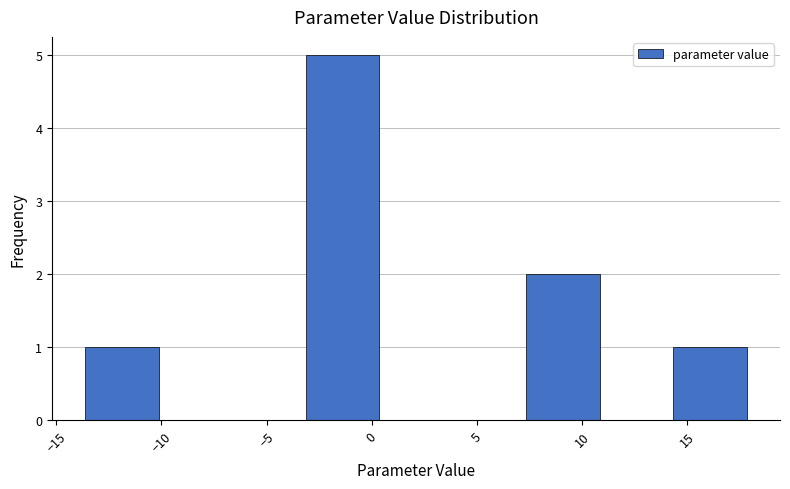

How tall is the bar that spans -13.5 to -10.0 on the x-axis? Neither the bar edges nor the heights are printed on the chart, so give them approximately, as read against the axes.

1